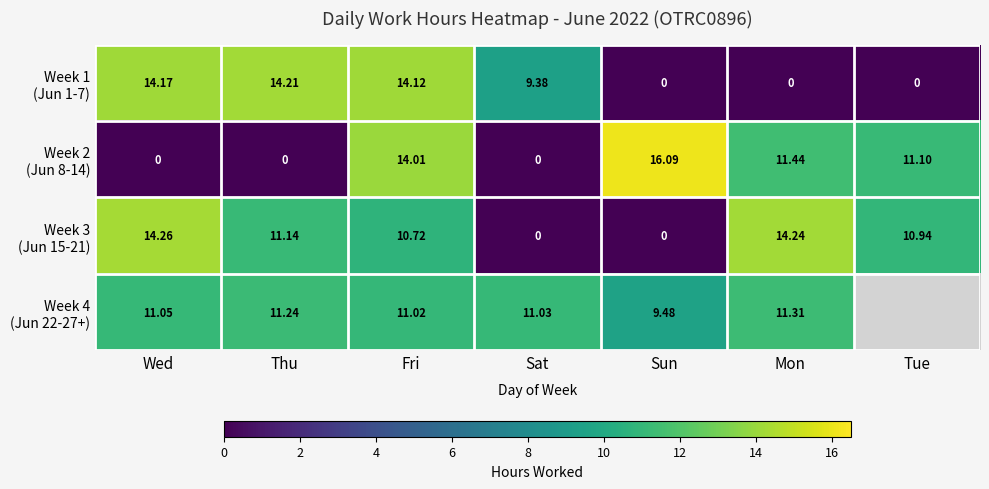

Count the number of categories in the chart.

7